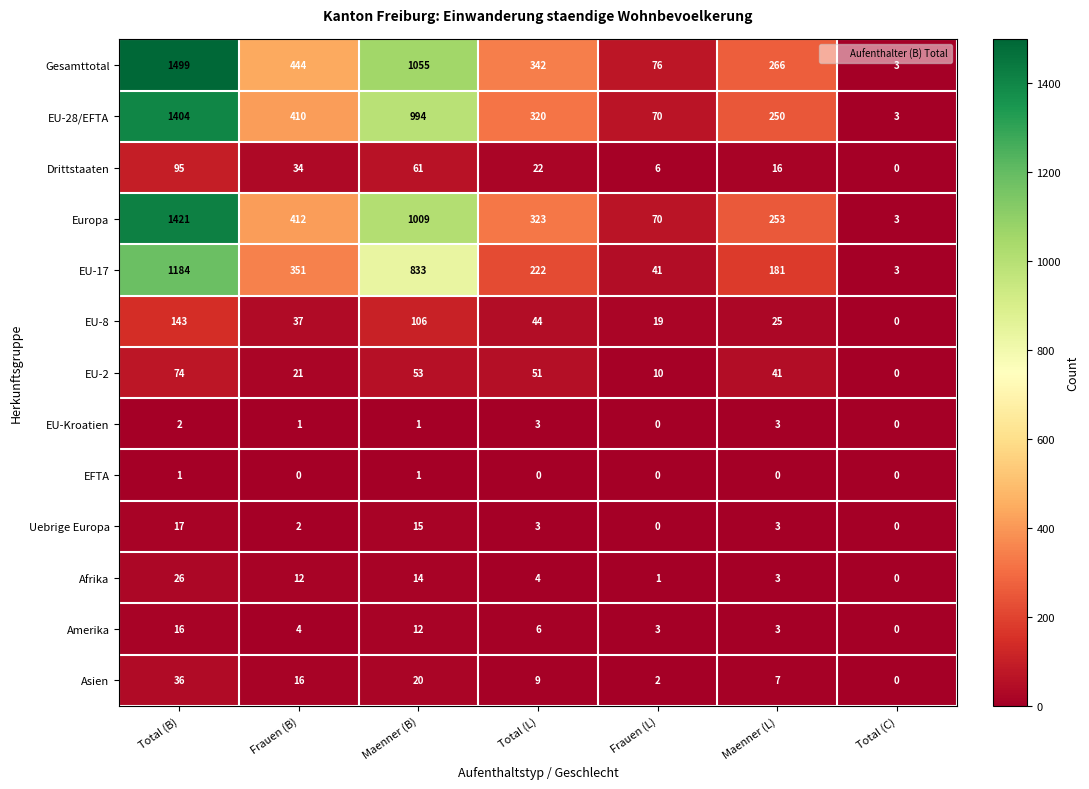

Between Total (B) and Total (C), which series saw the biggest shift?

Gesamttotal